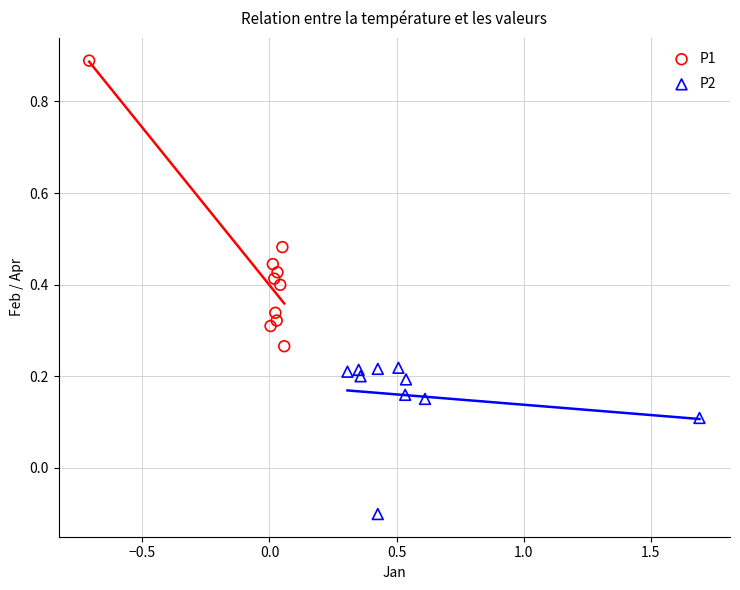

Which series reaches the minimum Y coordinate?

P2